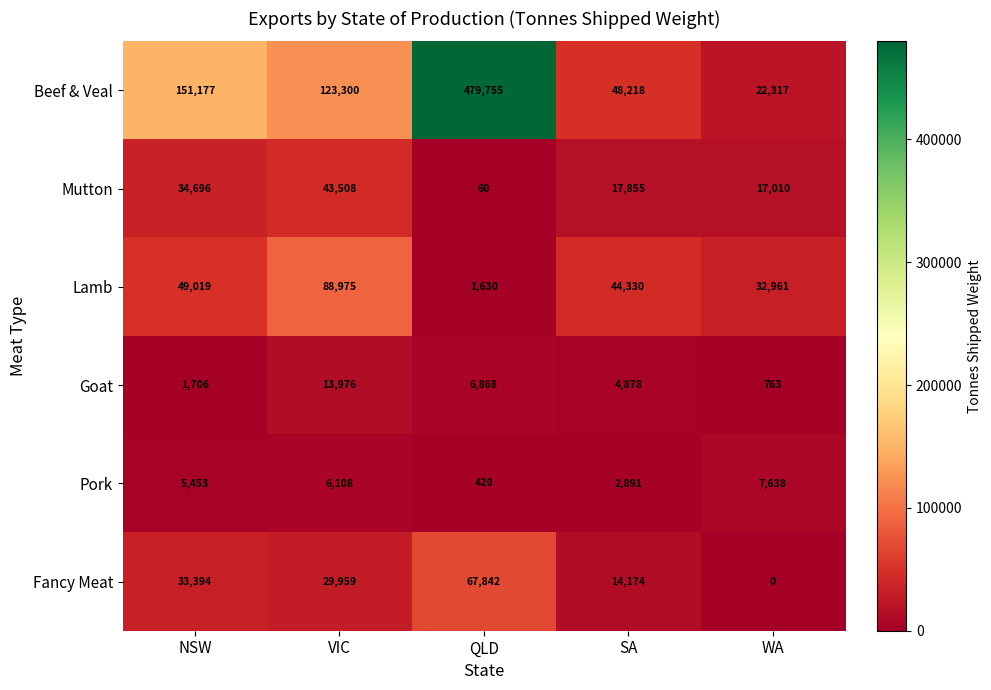

Which series has the largest range (max minus min)?

Beef & Veal